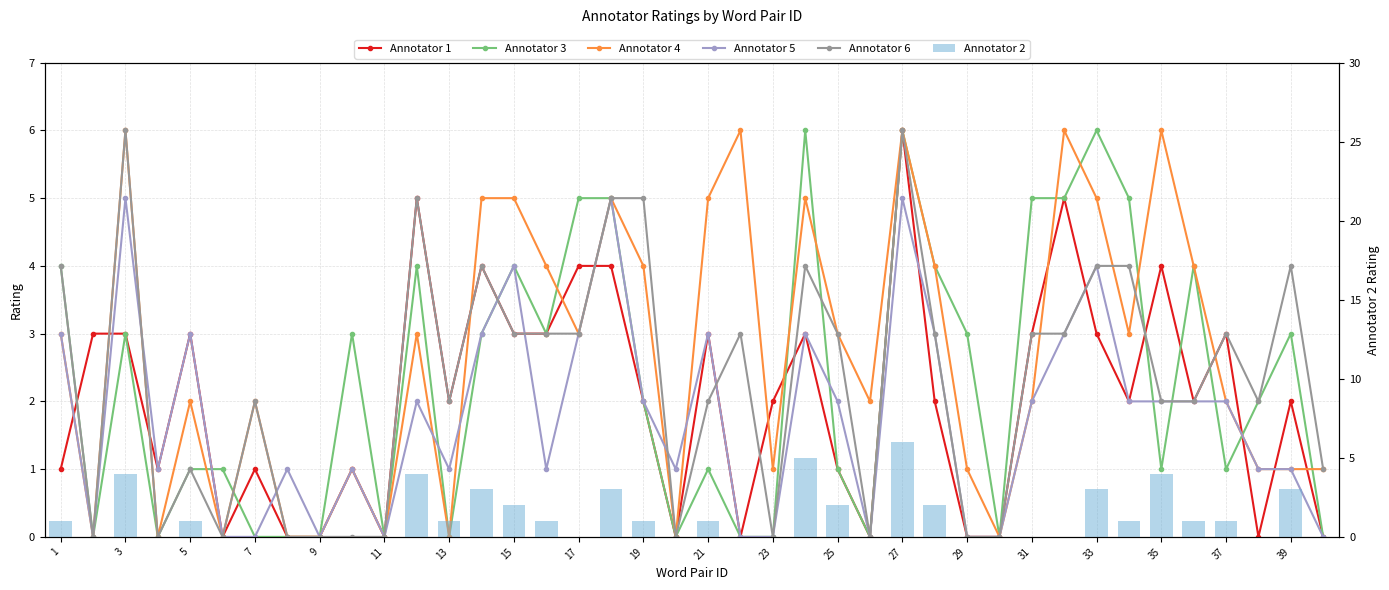

How many data points does each series have?

40